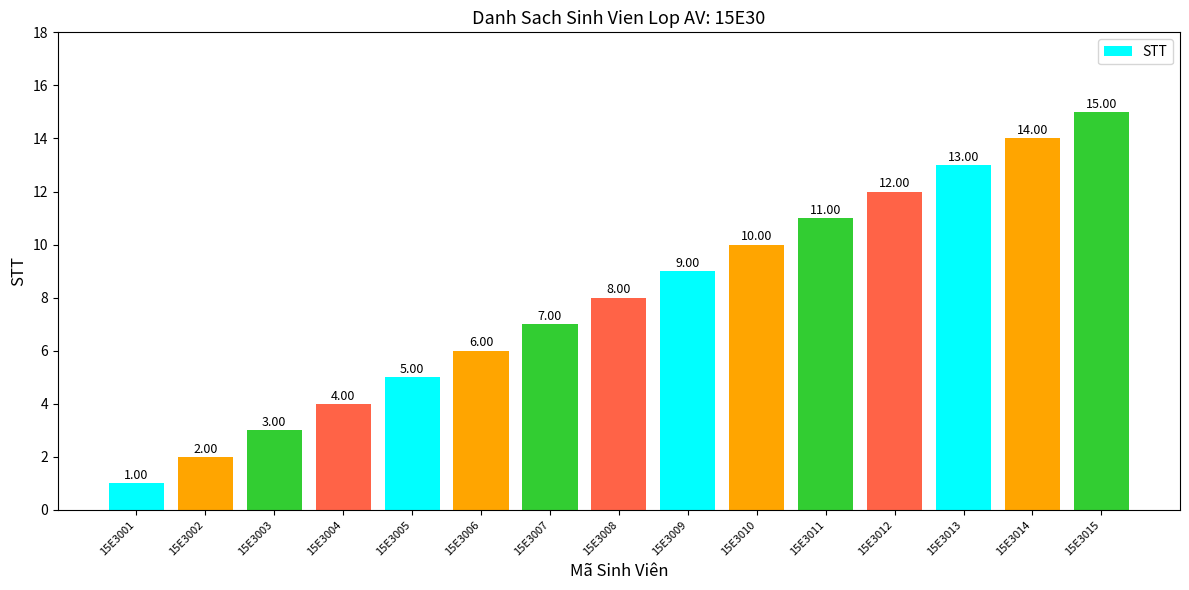

Approximately how many times larger is the value at 15E3003 compared to 15E3007?

0.4